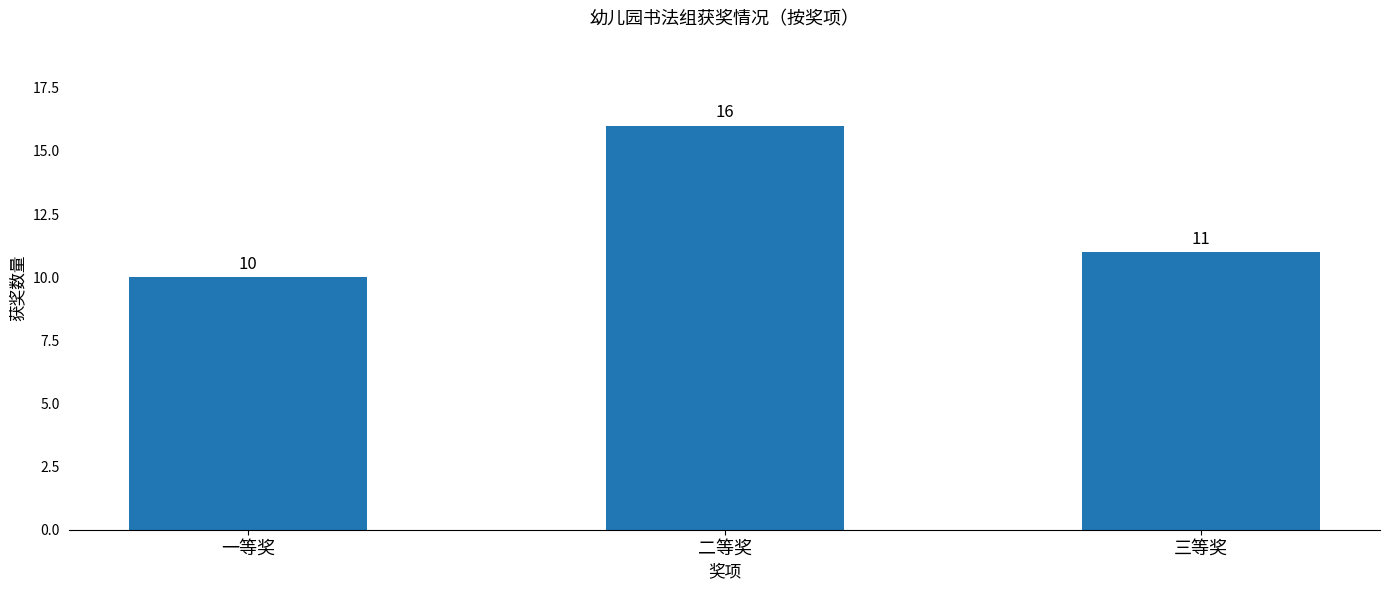

Count the number of data series in this chart.

1